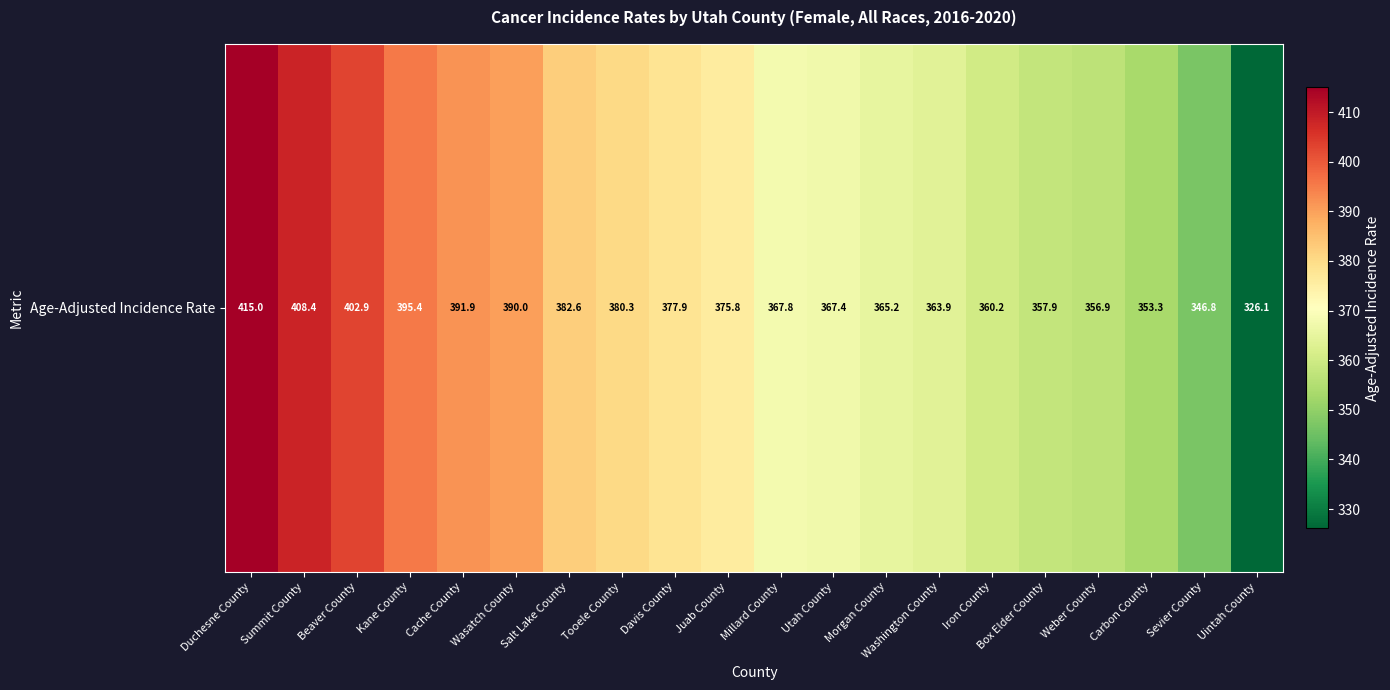

Reading left to right, extract all data points from this chart.

415.0	408.4	402.9	395.4	391.9	390.0	382.6	380.3	377.9	375.8	367.8	367.4	365.2	363.9	360.2	357.9	356.9	353.3	346.8	326.1